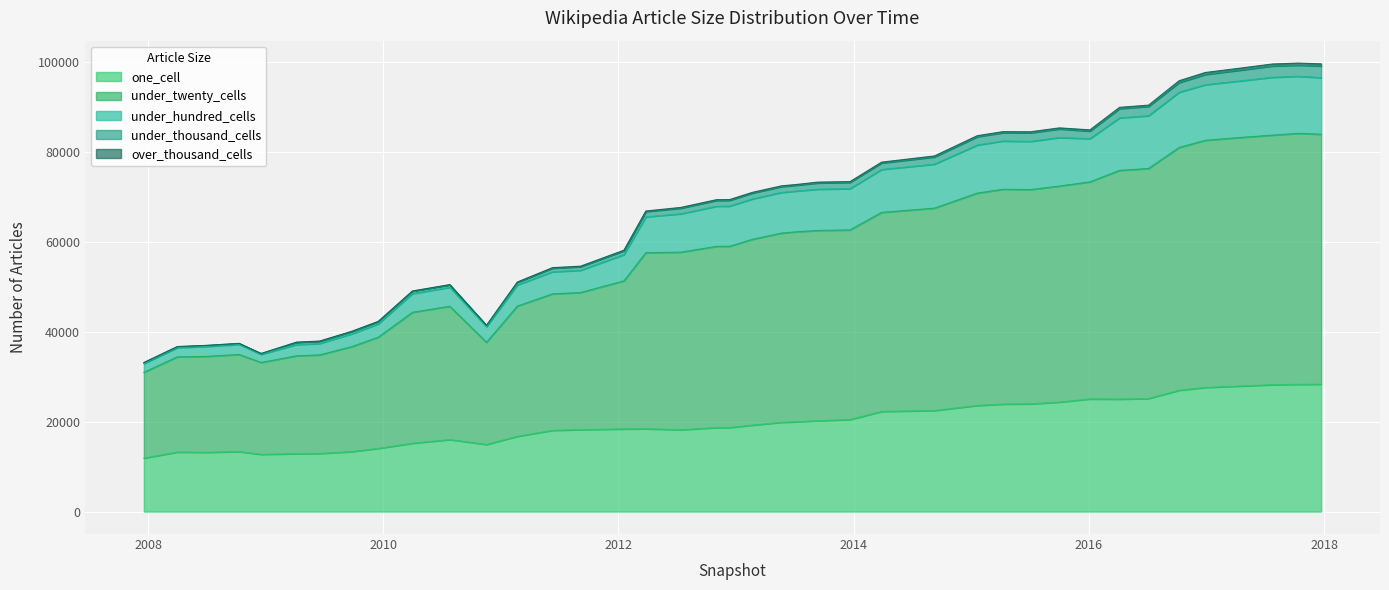

What is the lowest value of the one_cell series?

11904